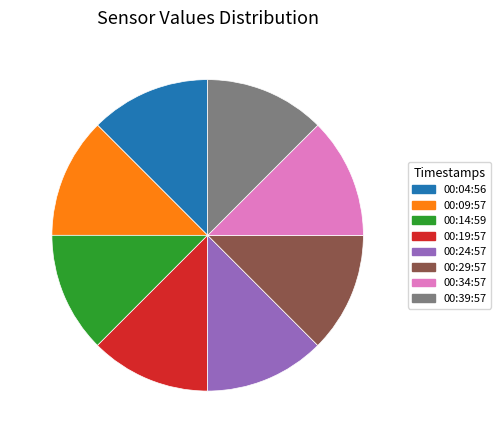

Does 00:34:57 account for over 50% of the chart?

No